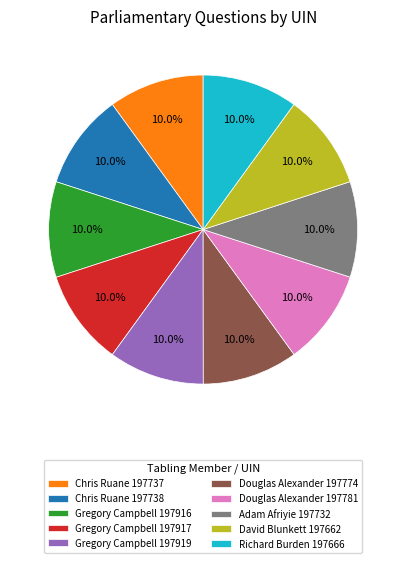

How many slices are in this pie chart?

10